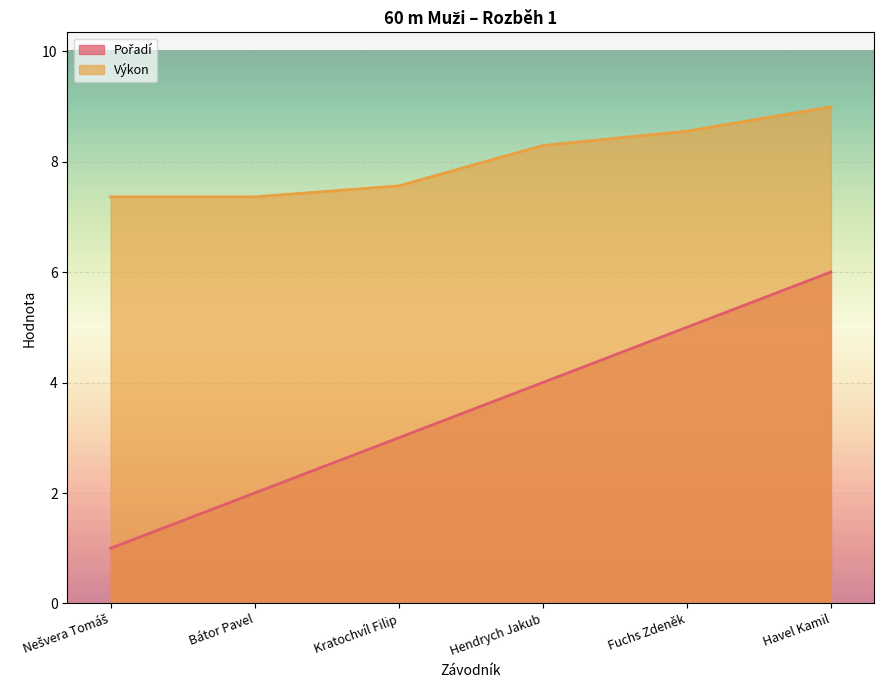

What is the difference between the highest and lowest values at Fuchs Zdeněk?

3.6